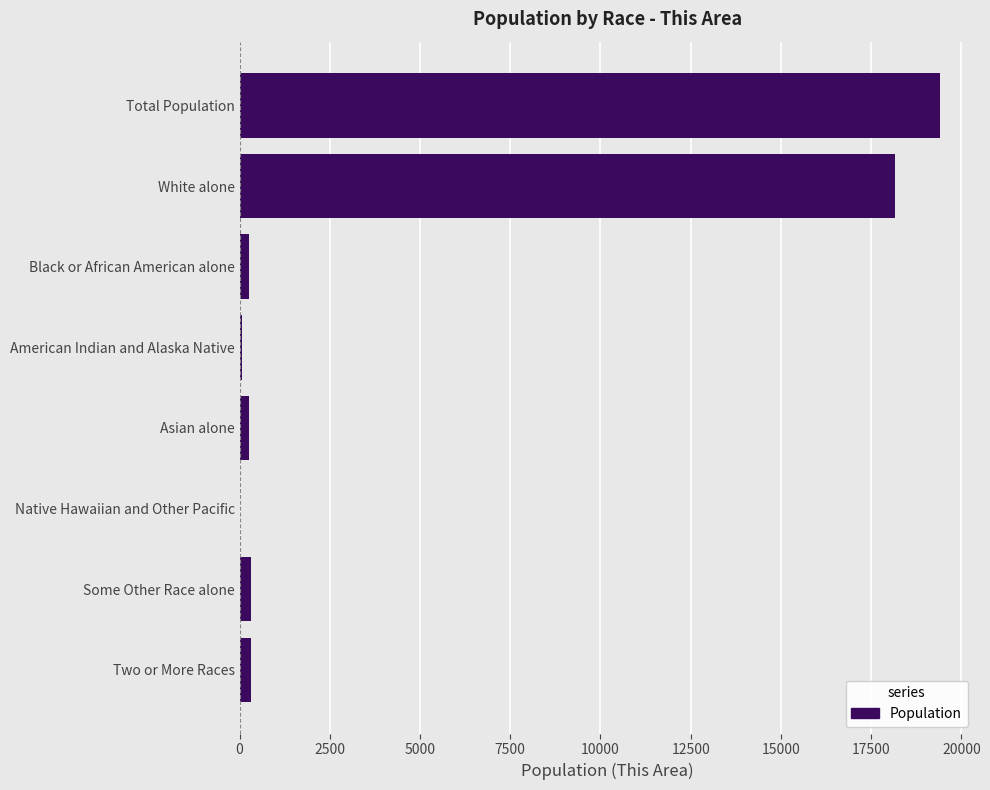

What is the greatest value displayed?

19396